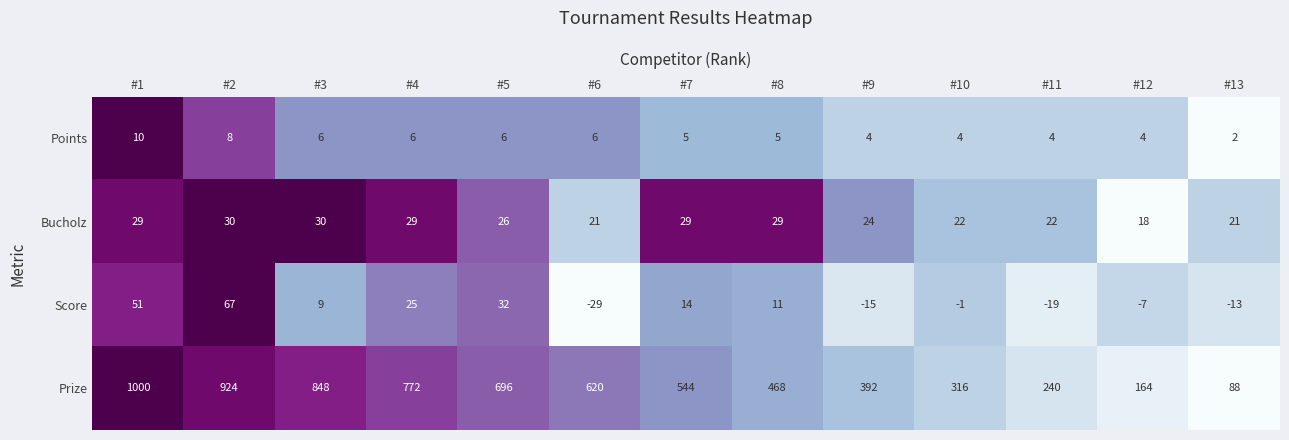

What is the sum of all Prize values?

7072